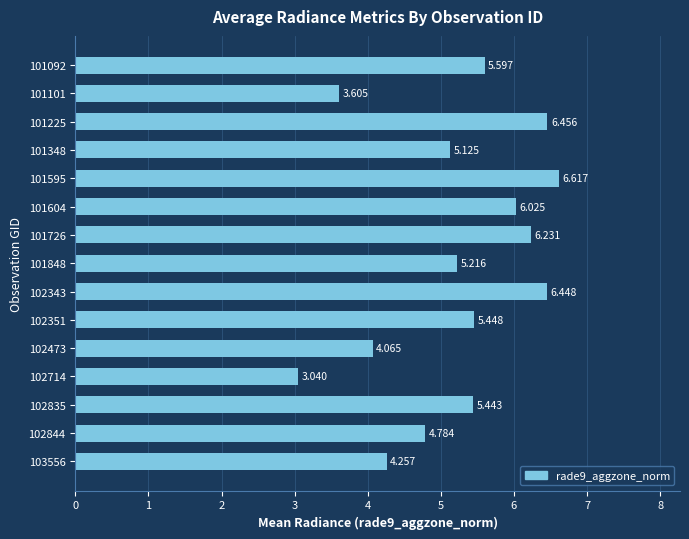

List the labels in order of value, largest first.

101595, 101225, 102343, 101726, 101604, 101092, 102351, 102835, 101848, 101348, 102844, 103556, 102473, 101101, 102714